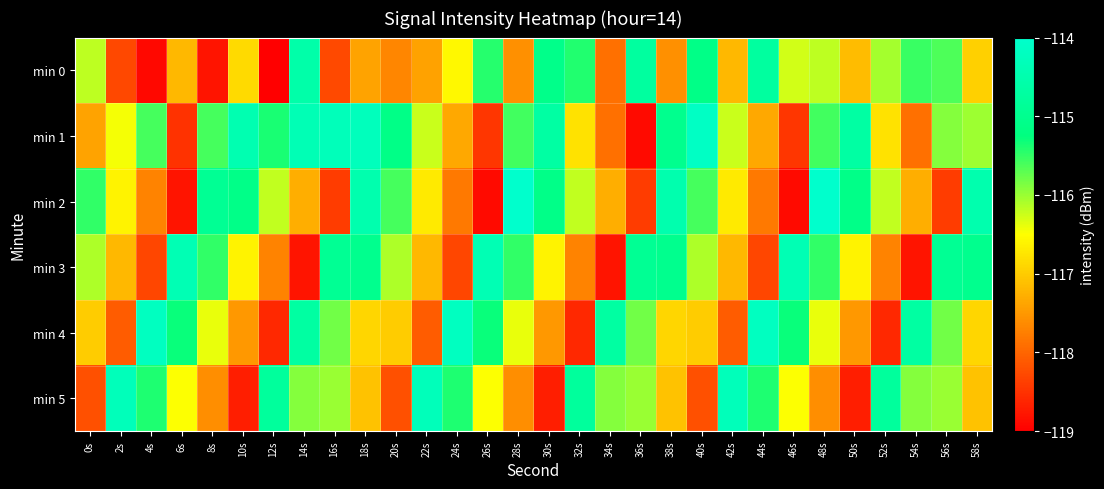

Which series has the widest spread of values?

min 2